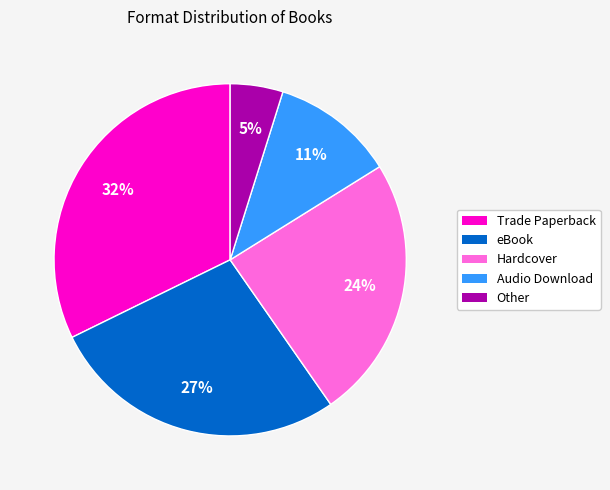

To the nearest percent, what percentage of the pie is eBook?

27%